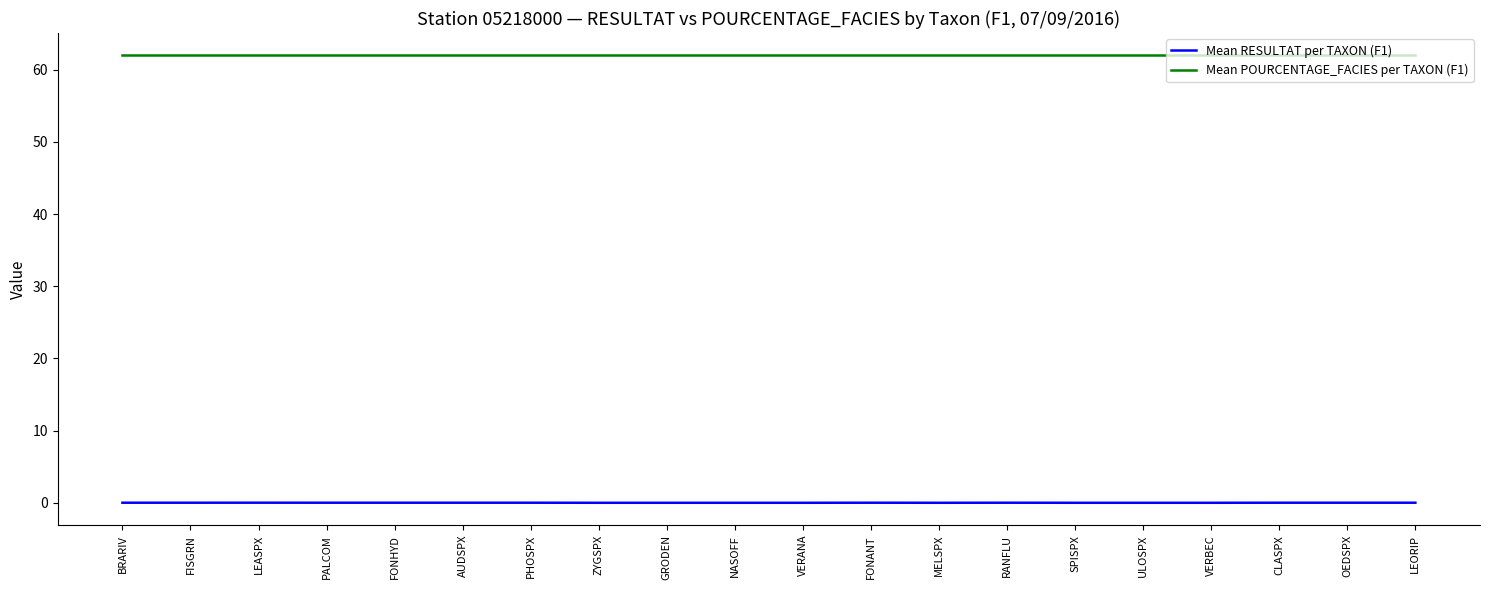

At PHOSPX, list the series in order from smallest to largest.

Mean RESULTAT per TAXON (F1), Mean POURCENTAGE_FACIES per TAXON (F1)